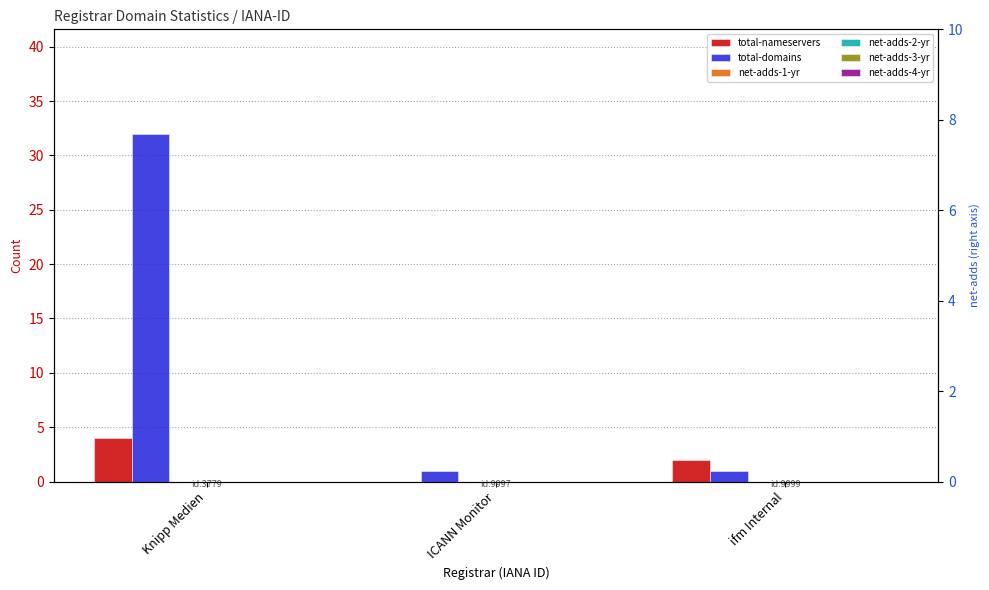

What is the spread (max minus min) of values at ifm Internal?

2